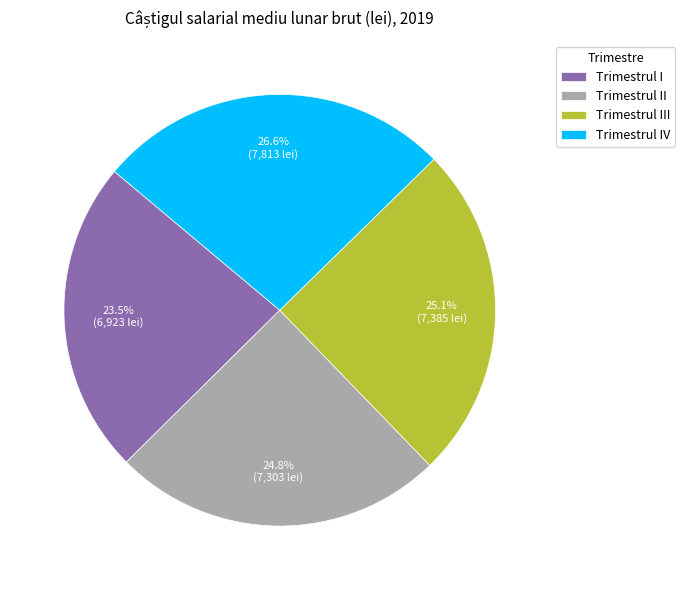

Which slice is the largest?

Trimestrul IV